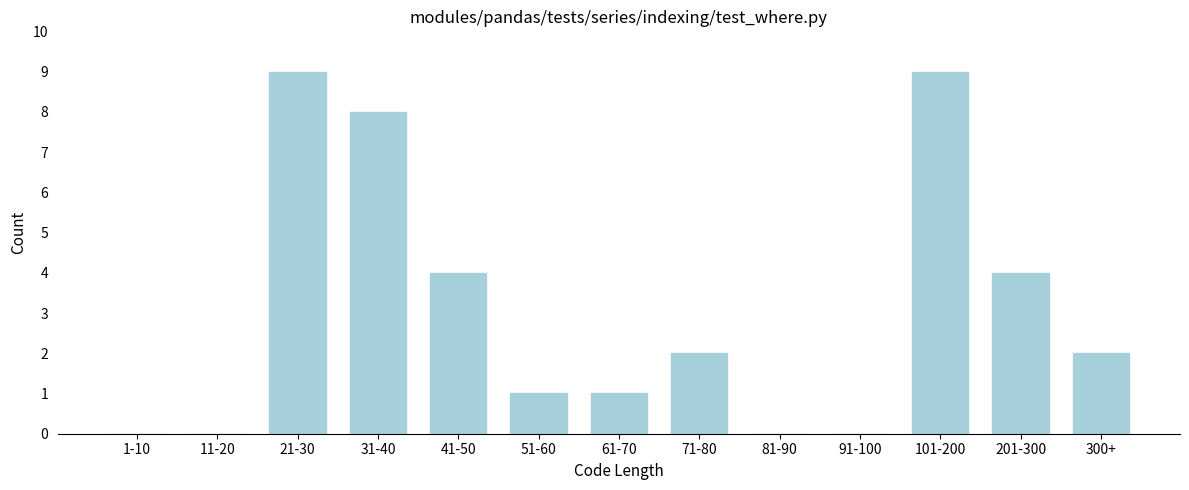

Reading left to right, what are all the values shown in this chart?

1-10=0	11-20=0	21-30=9	31-40=8	41-50=4	51-60=1	61-70=1	71-80=2	81-90=0	91-100=0	101-200=9	201-300=4	300+=2